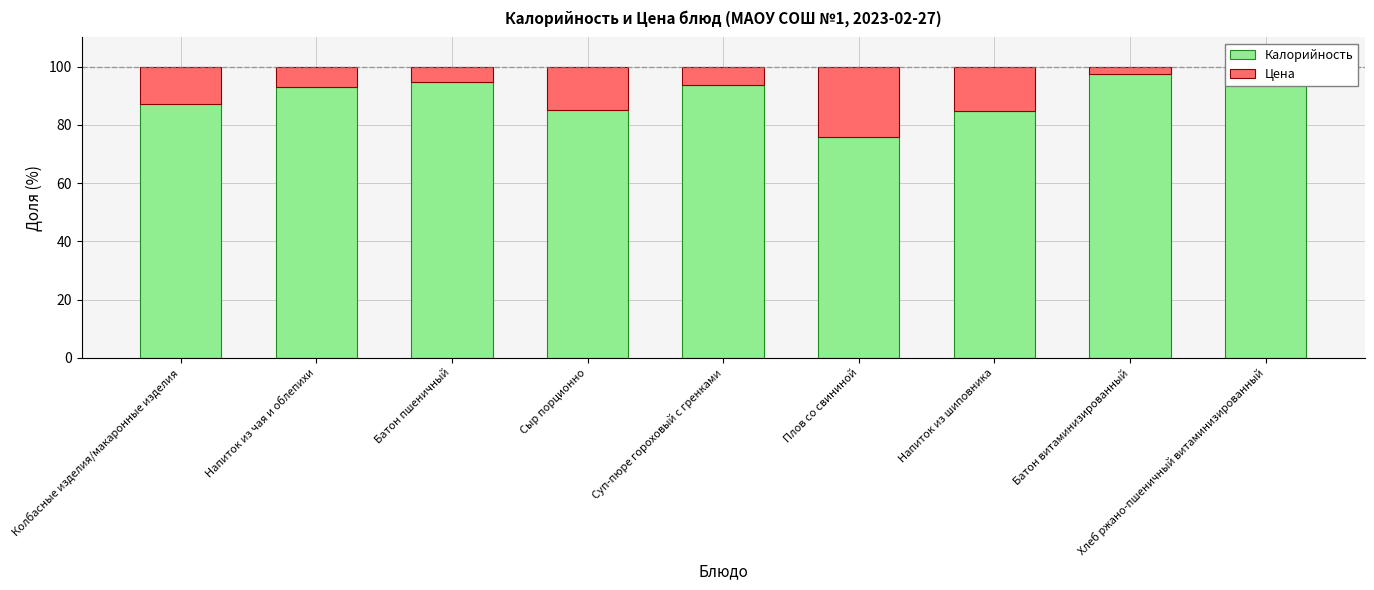

What is the difference between the maximum and minimum values in the Калорийность series?

21.7